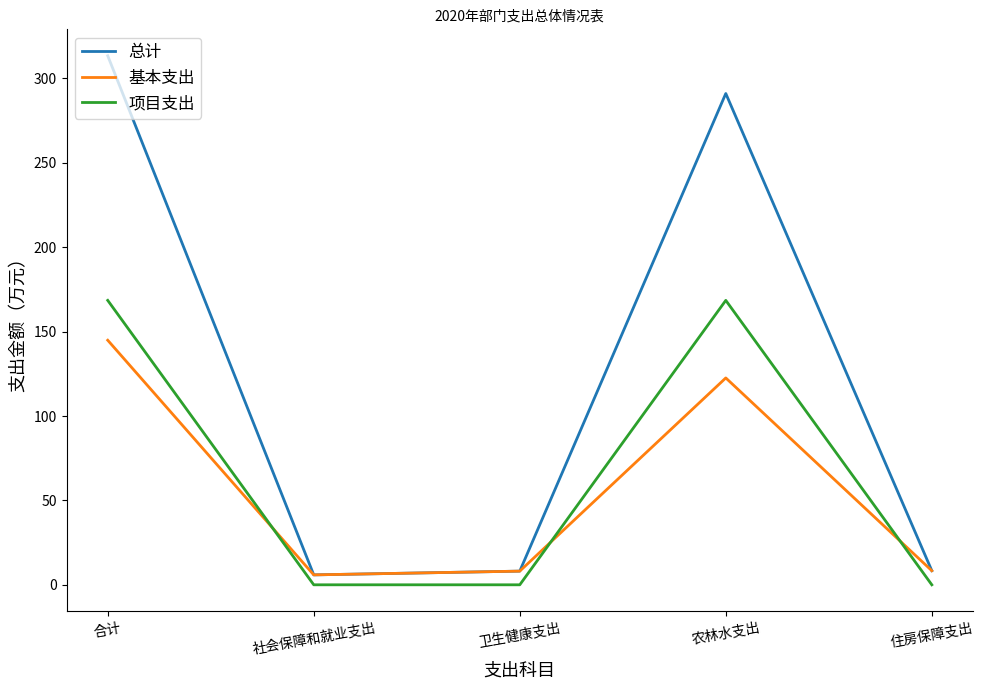

True or false: 项目支出 and 总计 intersect in this chart.

False